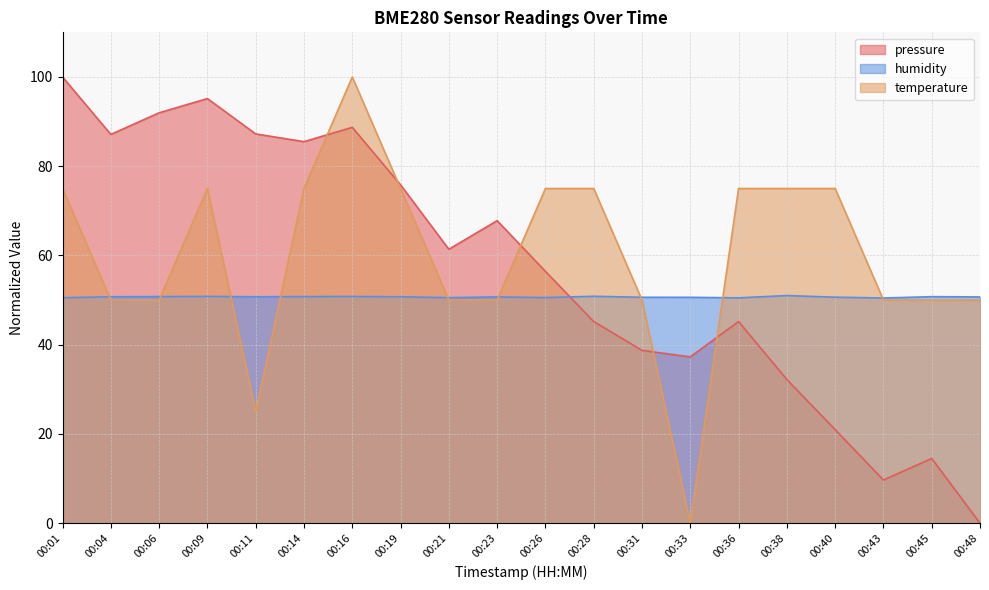

Count the number of data series in this chart.

3